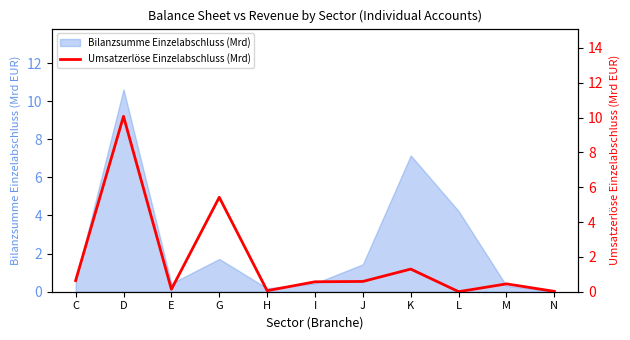

How many lines are shown in the chart?

1